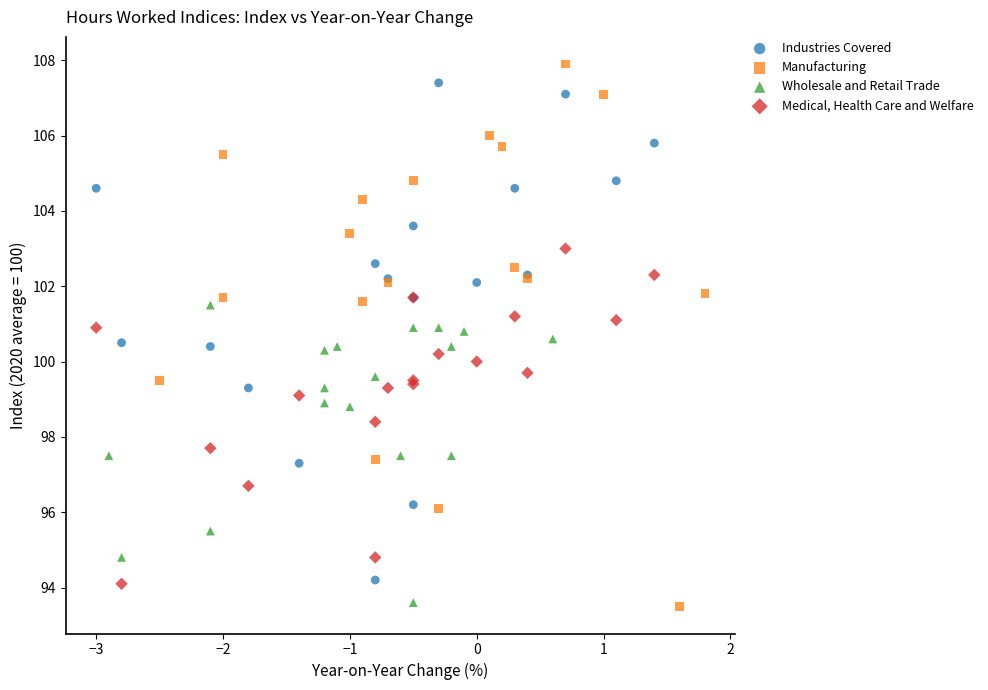

Which series has the widest spread of Y values?

Manufacturing